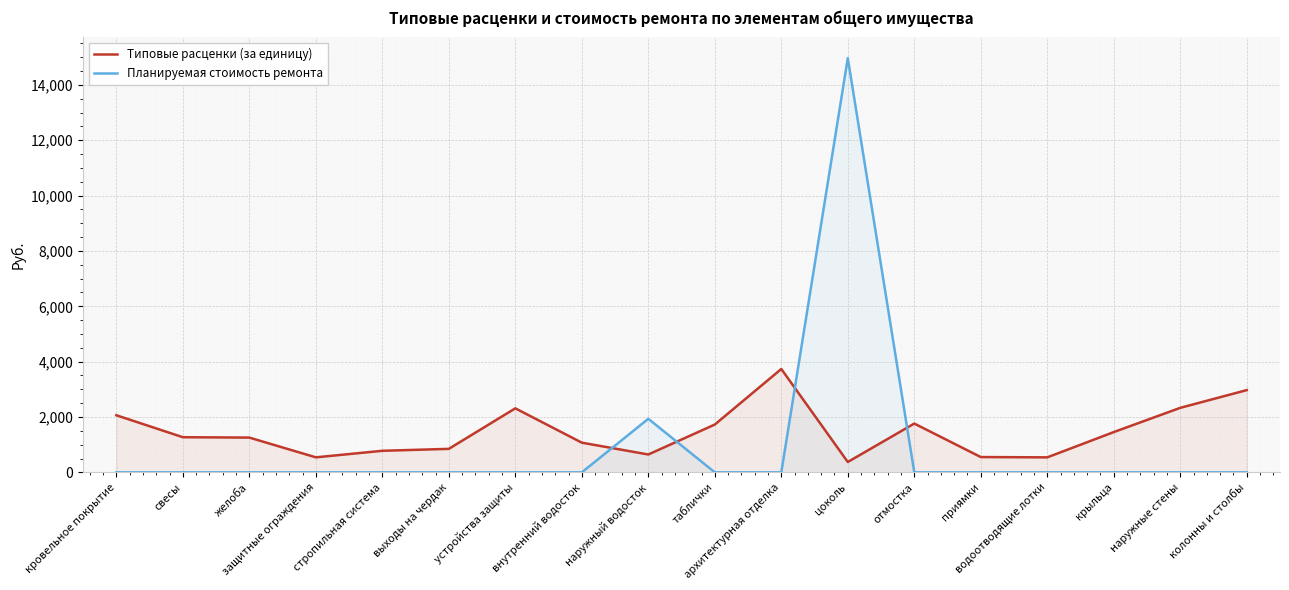

Which series changed the most between внутренний водосток and колонны и столбы?

Типовые расценки (за единицу)